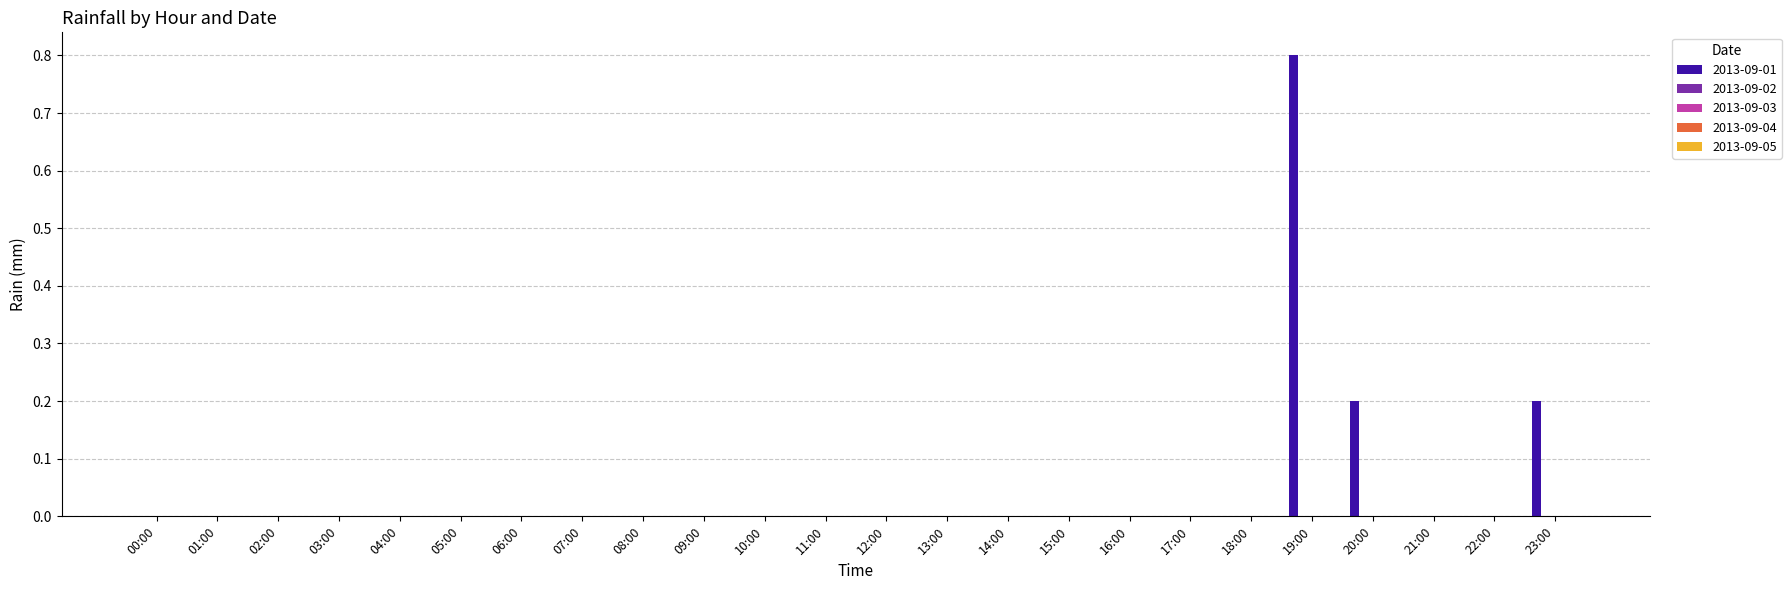

What is the sum of all values?

1.2